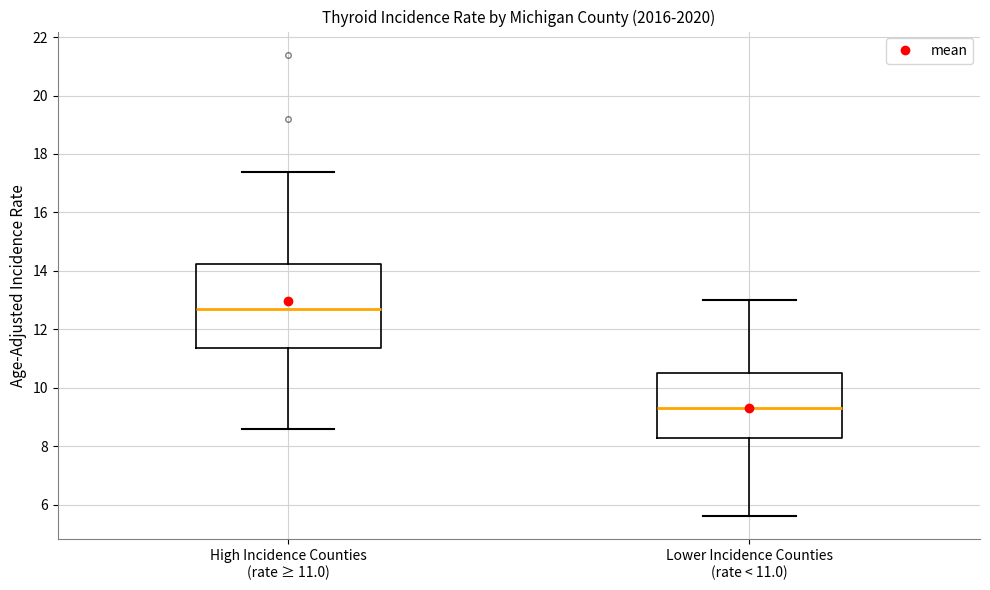

Reading left to right, read every box against the y-axis: the position of its median line, the range the box covers, and the ends of its whiskers. The values are not printed on the chart, so give them approximately, as read against the axis.

High Incidence Counties (rate ≥ 11.0): median 12.8, box 11.4 to 14.2, whiskers 8.6 to 17.4
Lower Incidence Counties (rate < 11.0): median 9.4, box 8.2 to 10.6, whiskers 5.6 to 13.0